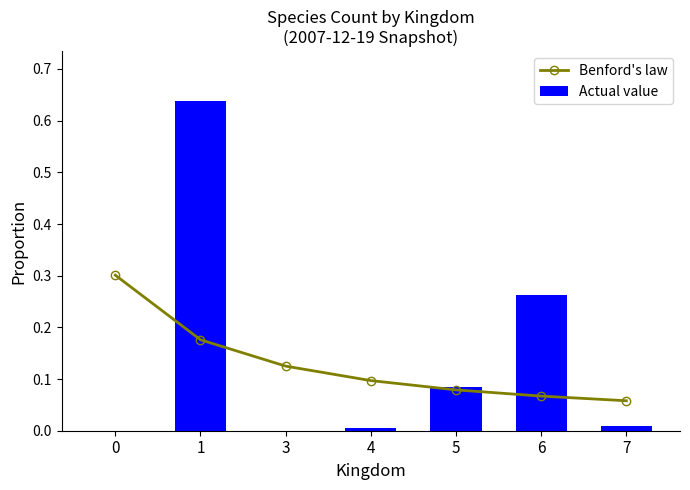

What is the sum of the Actual value values at 1 and 5?

0.7